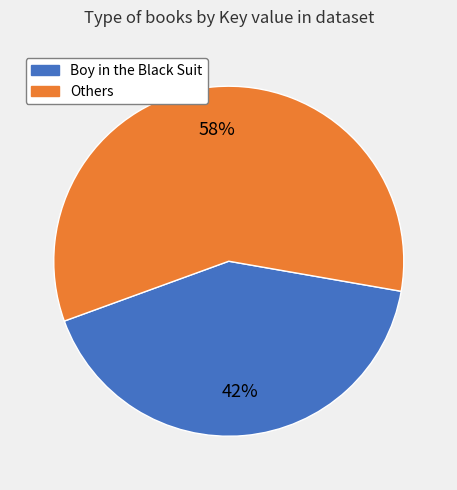

Is there a majority slice in this chart?

Yes